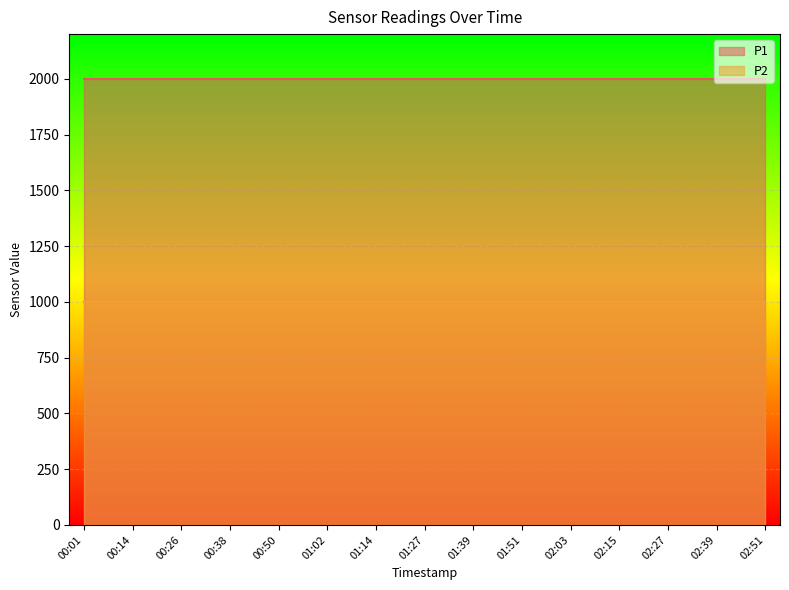

True or false: P1 and P2 intersect in this chart.

False